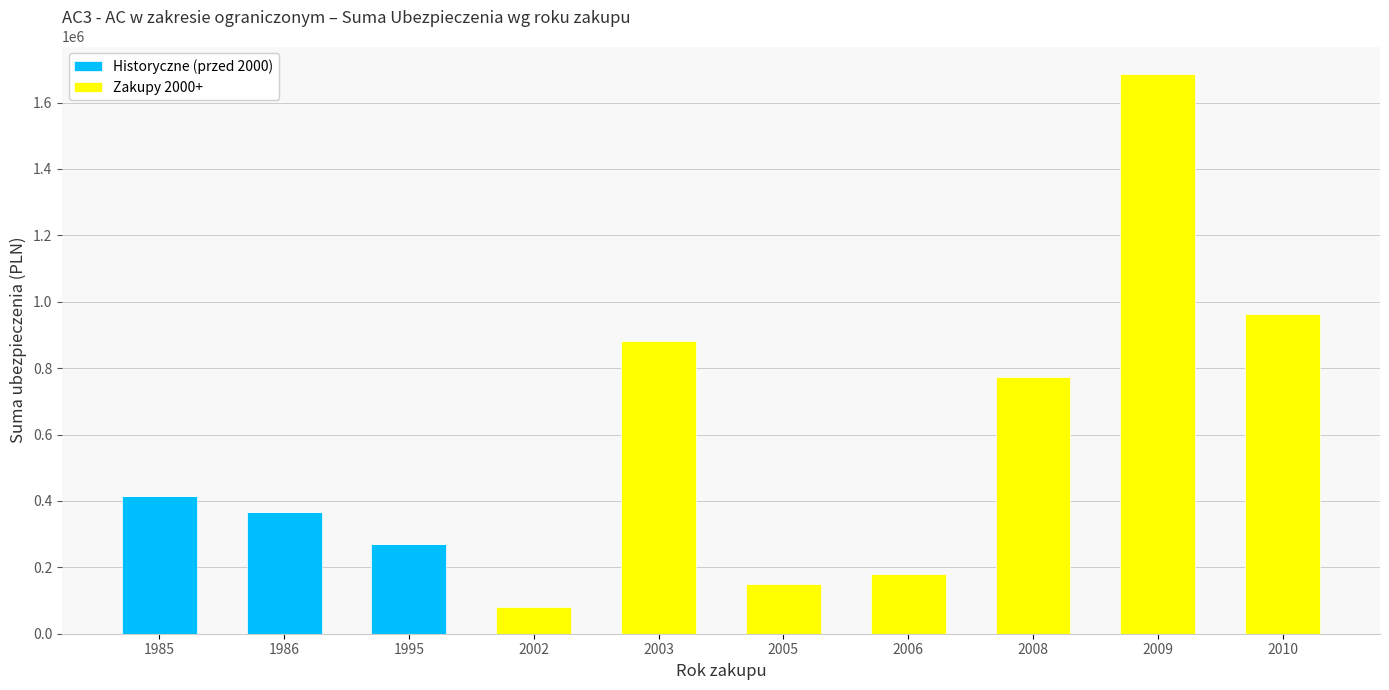

What is the sum of the Historyczne (przed 2000) values at 1985 and 2008?

415930.2